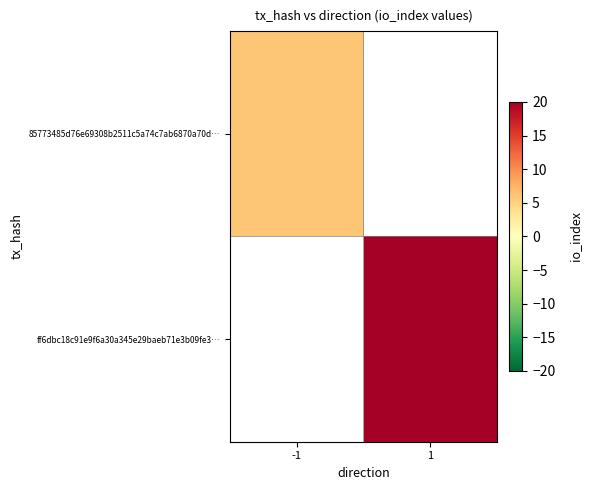

At -1, list the series in order from largest to smallest.

85773485d76e69308b2511c5a74c7ab6870a70d…, ff6dbc18c91e9f6a30a345e29baeb71e3b09fe3…